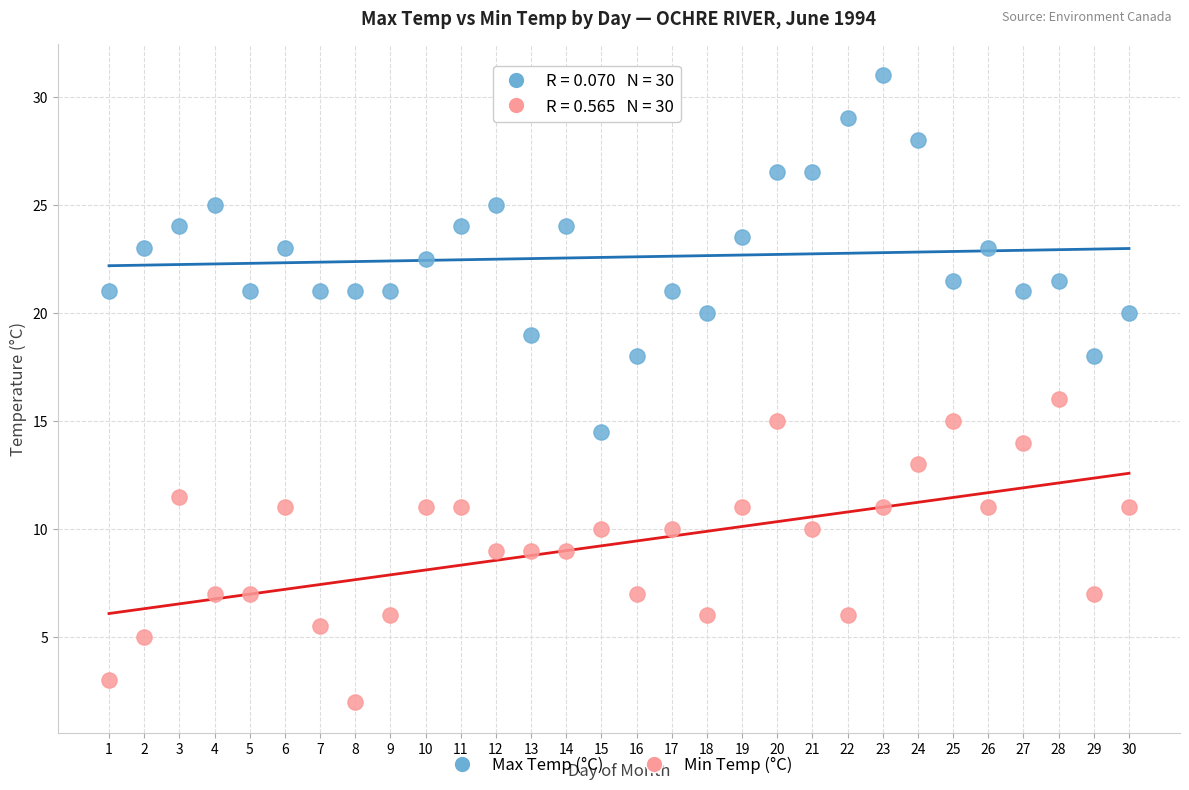

Which series contains the lowest Y value?

Min Temp (°C)